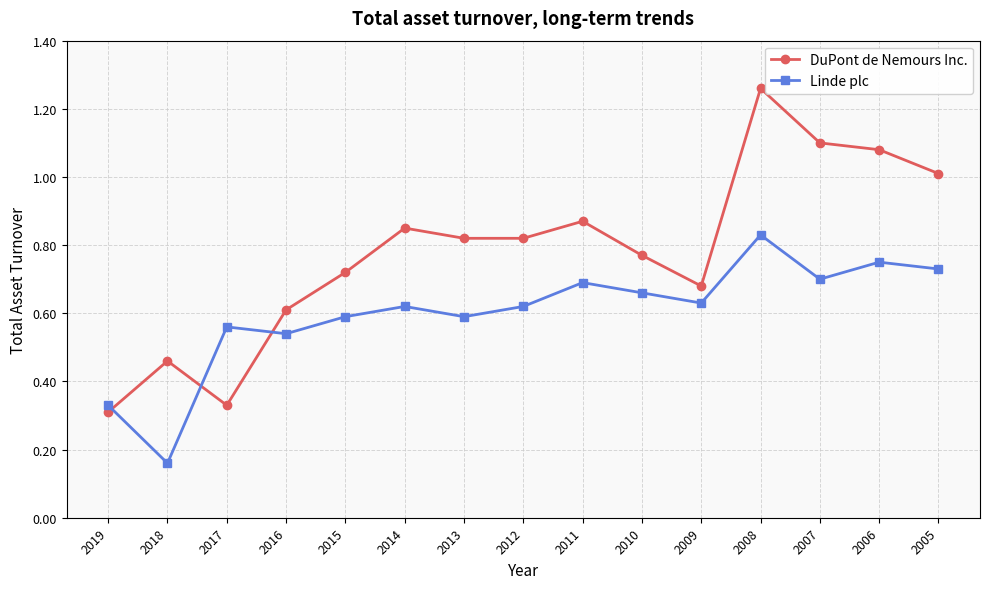

Between which two adjacent categories do Linde plc and DuPont de Nemours Inc. first intersect?

2019 and 2018